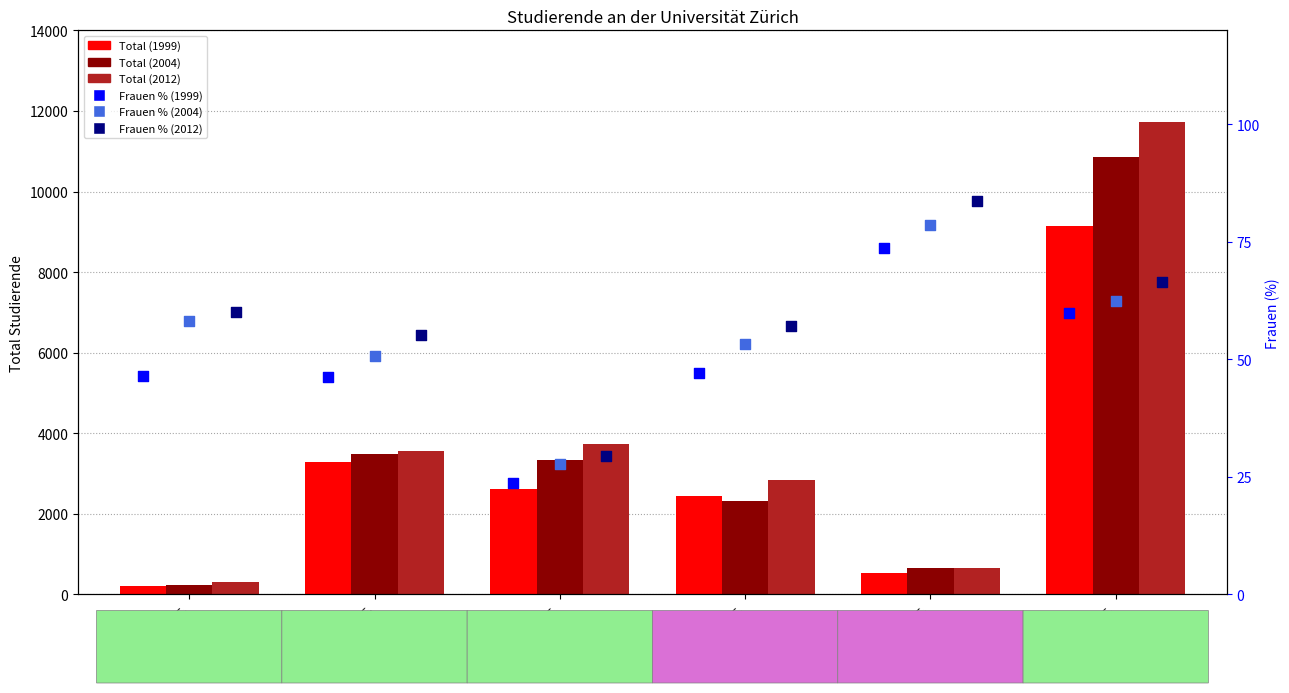

At how many categories does at least one series exceed 4083?

1